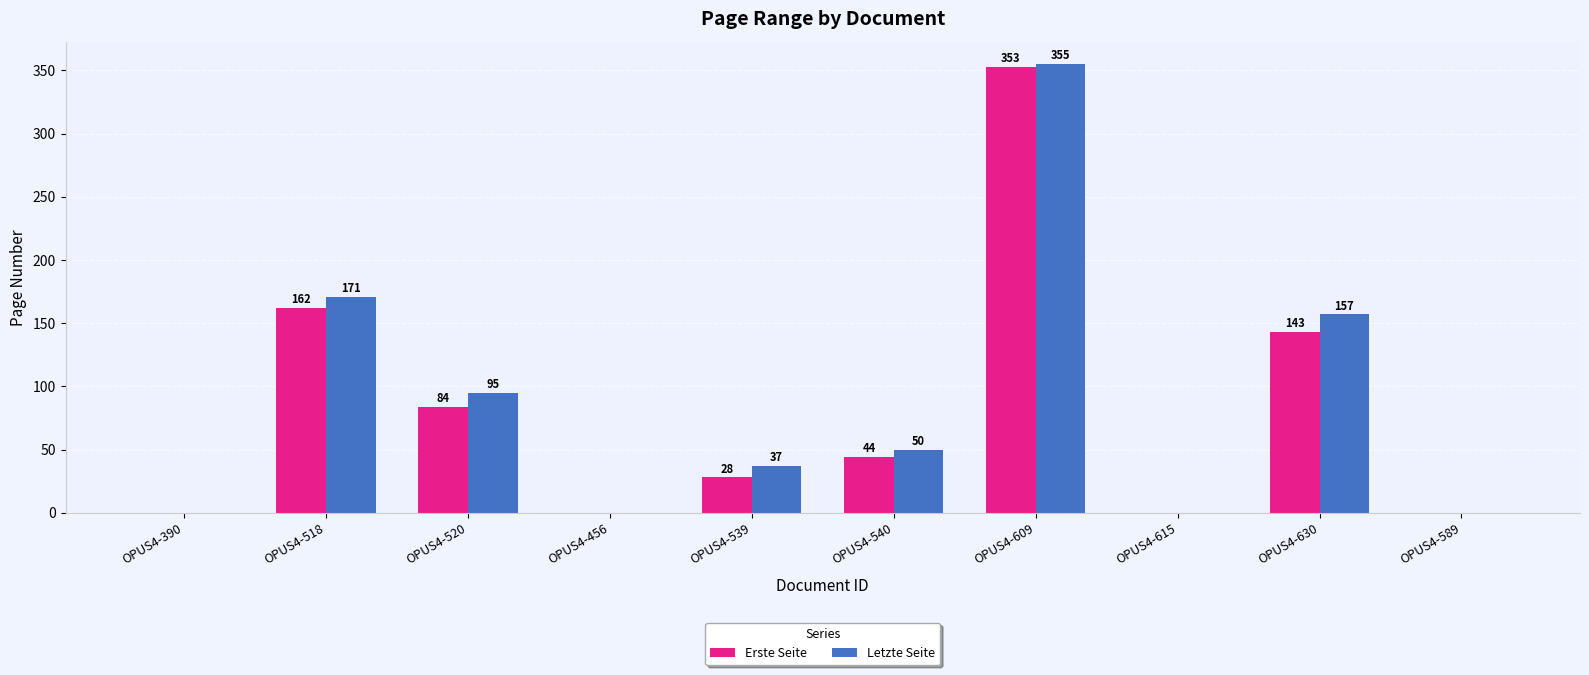

What is the total value across all series at OPUS4-630?

300